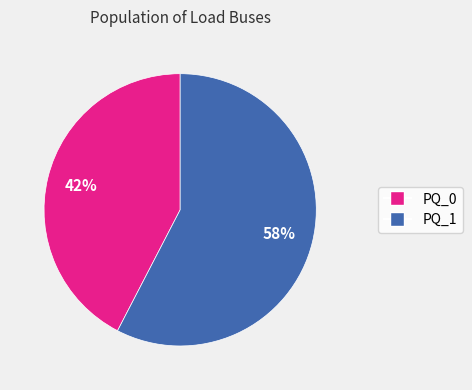

To the nearest percent, what is the average slice percentage?

50%